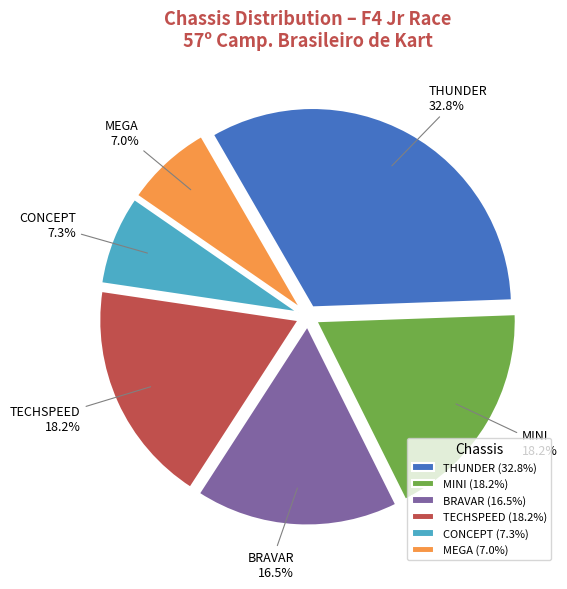

Combined, do MINI and THUNDER account for over 50%?

Yes